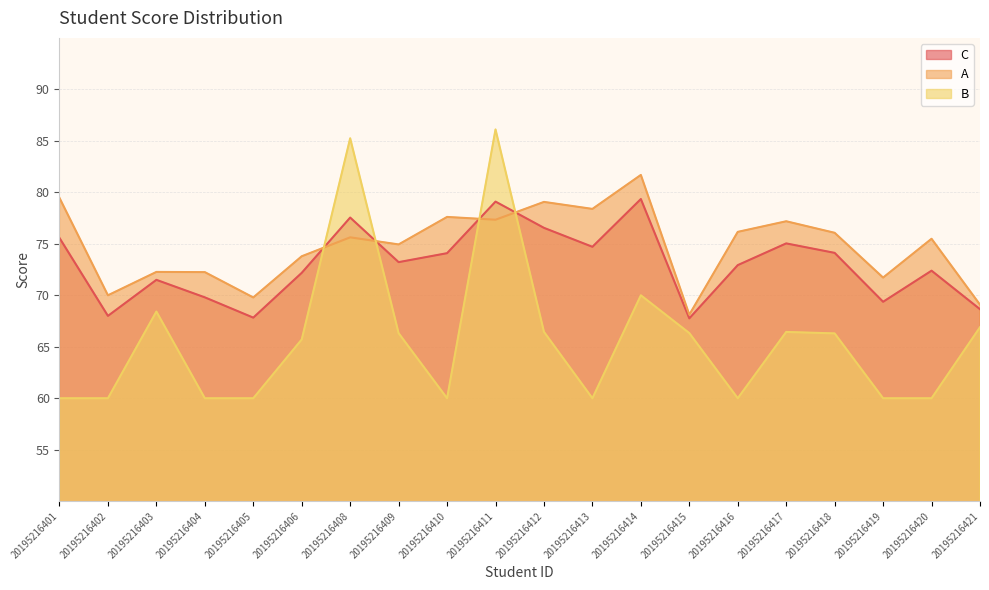

What value does the C series have at 20195216415?

67.8